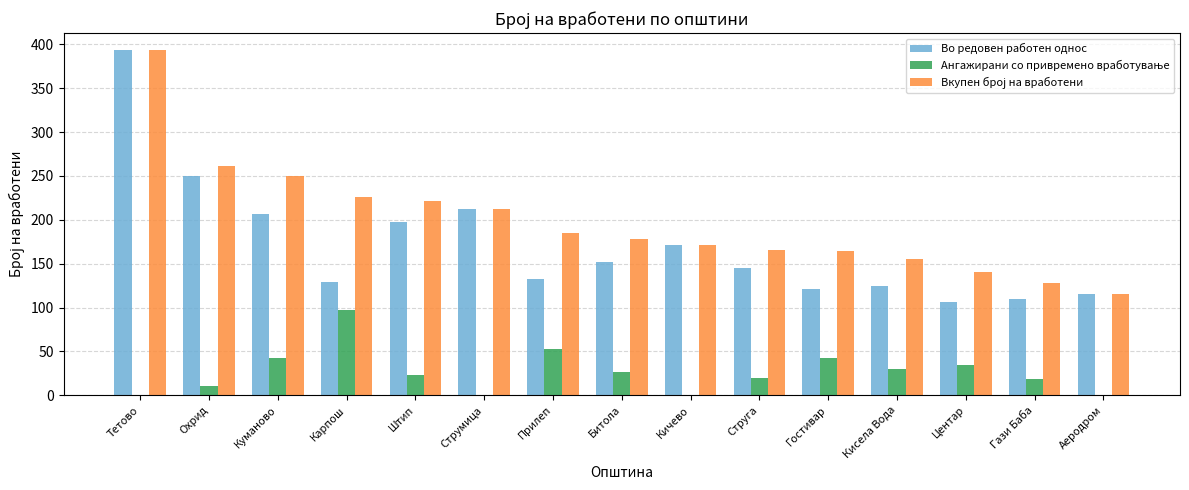

How many distinct data groups are displayed?

3